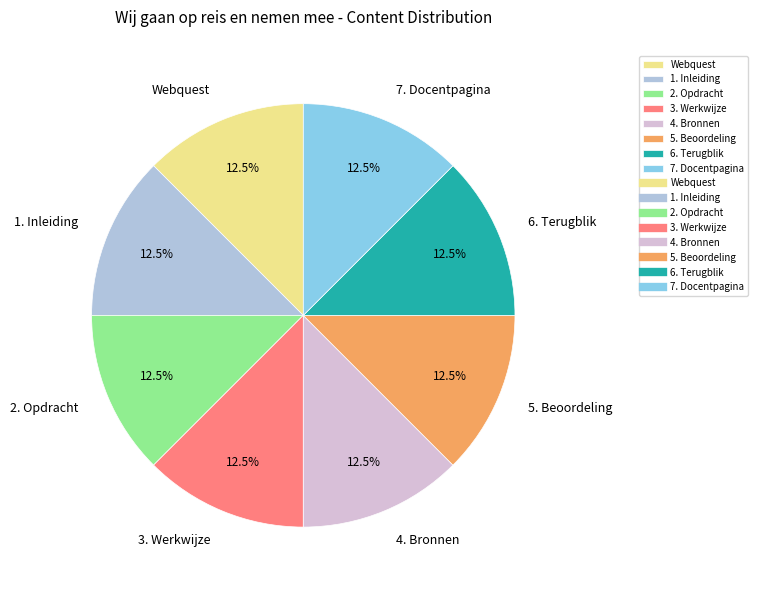

How many slices are in this pie chart?

8